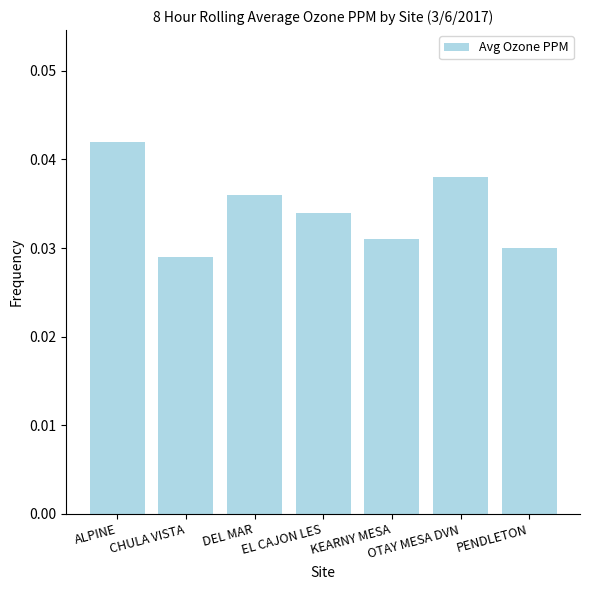

List the labels in order of value, largest first.

ALPINE, OTAY MESA DVN, DEL MAR, EL CAJON LES, KEARNY MESA, PENDLETON, CHULA VISTA